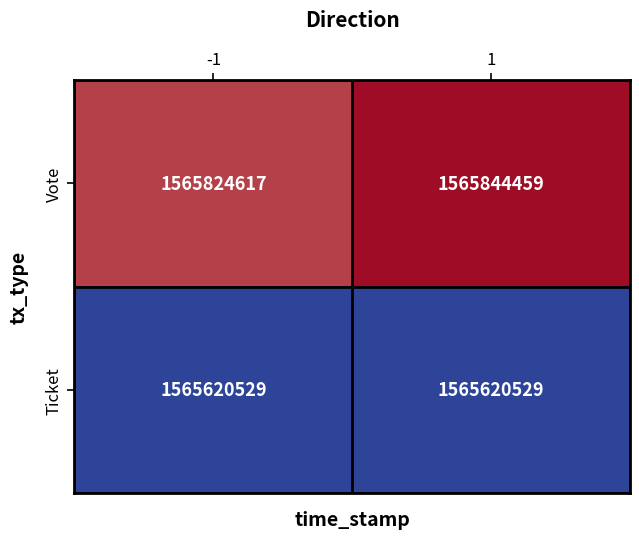

True or false: Ticket has a value of 1565620529 at -1.

True